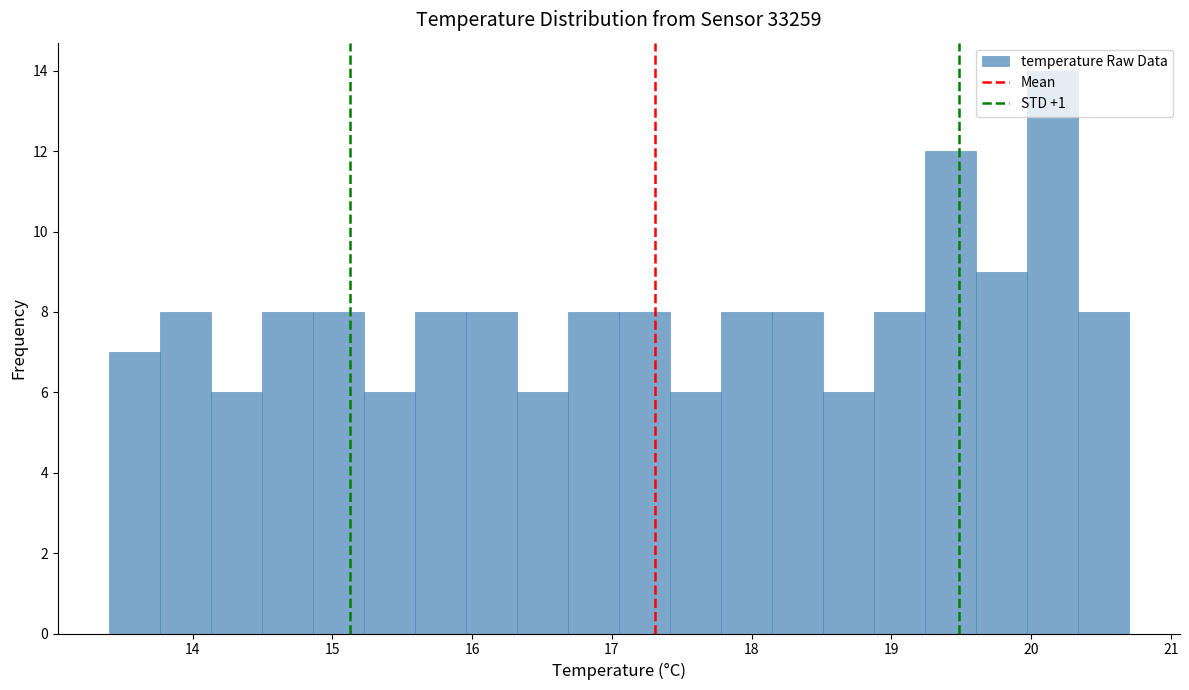

Around what value on the x-axis is the tallest bar? Give the approximate position of its centre, as read against the axis.

20.2